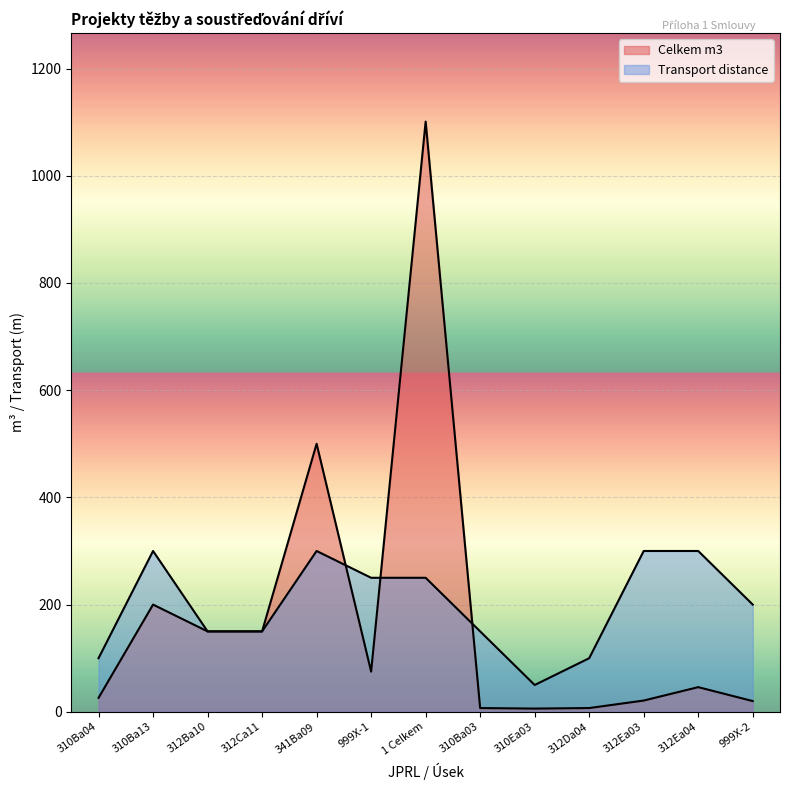

At how many categories does at least one series exceed 949?

1